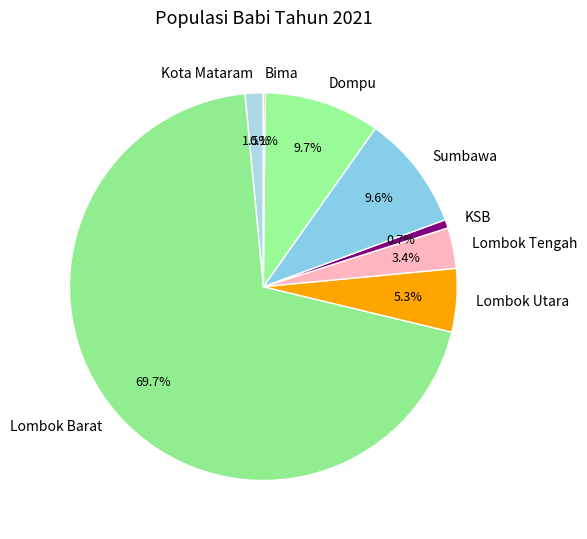

Is there a majority slice in this chart?

Yes